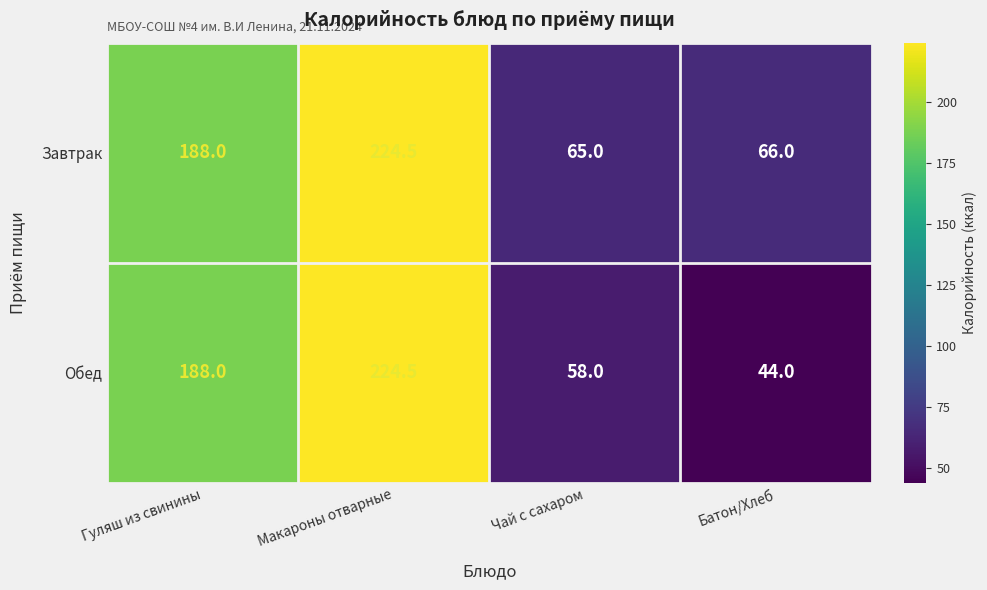

Is the value of Завтрак at Макароны отварные greater than the value of Обед at Чай с сахаром?

Yes